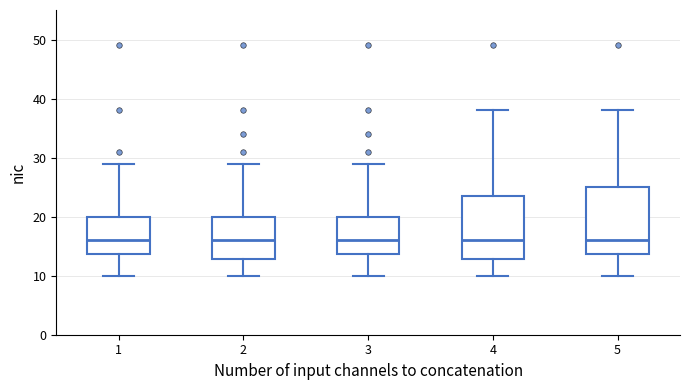

Reading left to right, transcribe this box plot: for each box, give where its median line is, the range the box spans, and where its two whiskers end, as read against the y-axis. The values are not printed on the chart, so give them approximately, as read against the axis.

1: median 16, box 14 to 20, whiskers 10 to 29
2: median 16, box 13 to 20, whiskers 10 to 29
3: median 16, box 14 to 20, whiskers 10 to 29
4: median 16, box 13 to 24, whiskers 10 to 38
5: median 16, box 14 to 25, whiskers 10 to 38